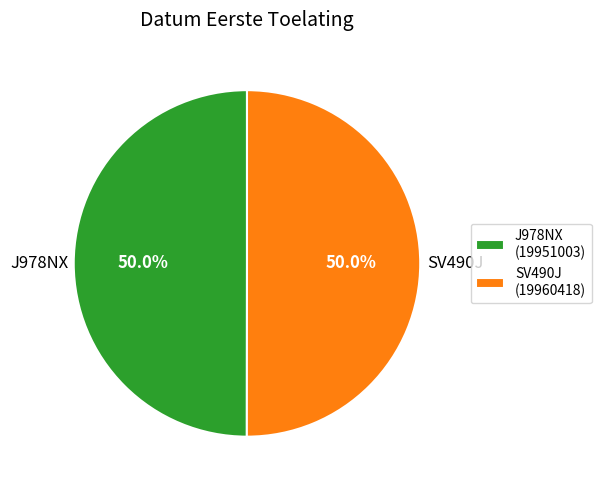

What is the ratio of the value at J978NX (19951003) to the value at SV490J (19960418)?

1.0